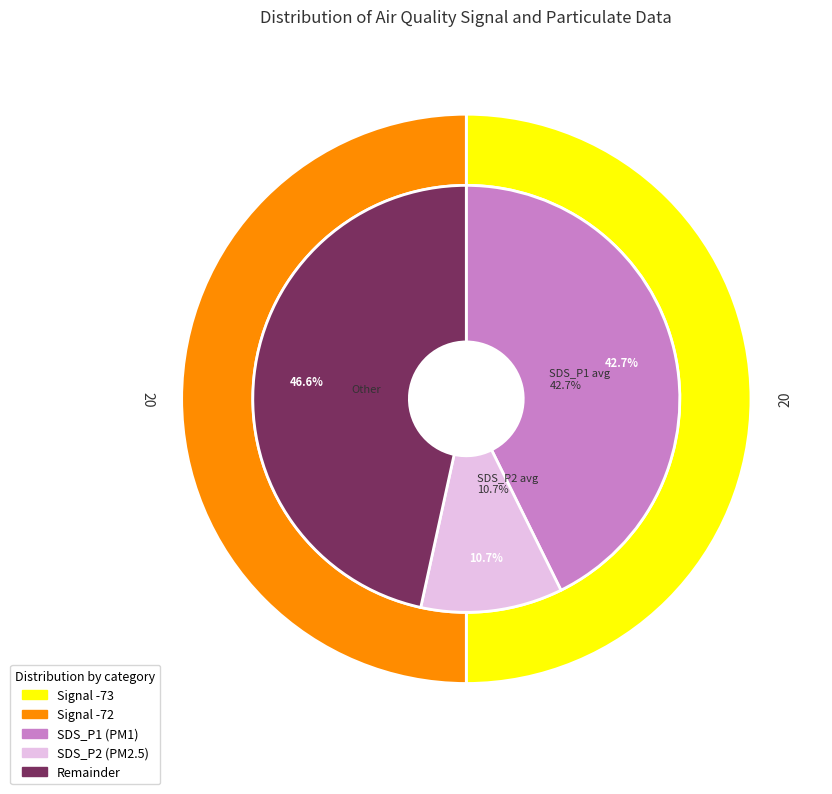

Is it true that 30 is 1% of the pie?

False